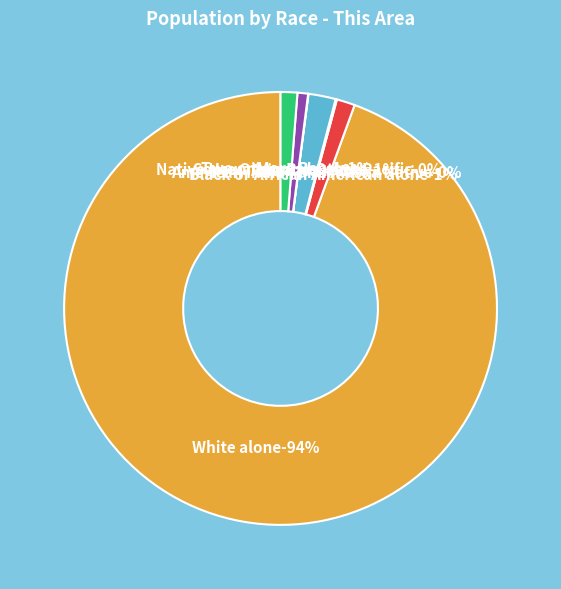

What percentage is the Two or More Races slice, to the nearest percent?

1%